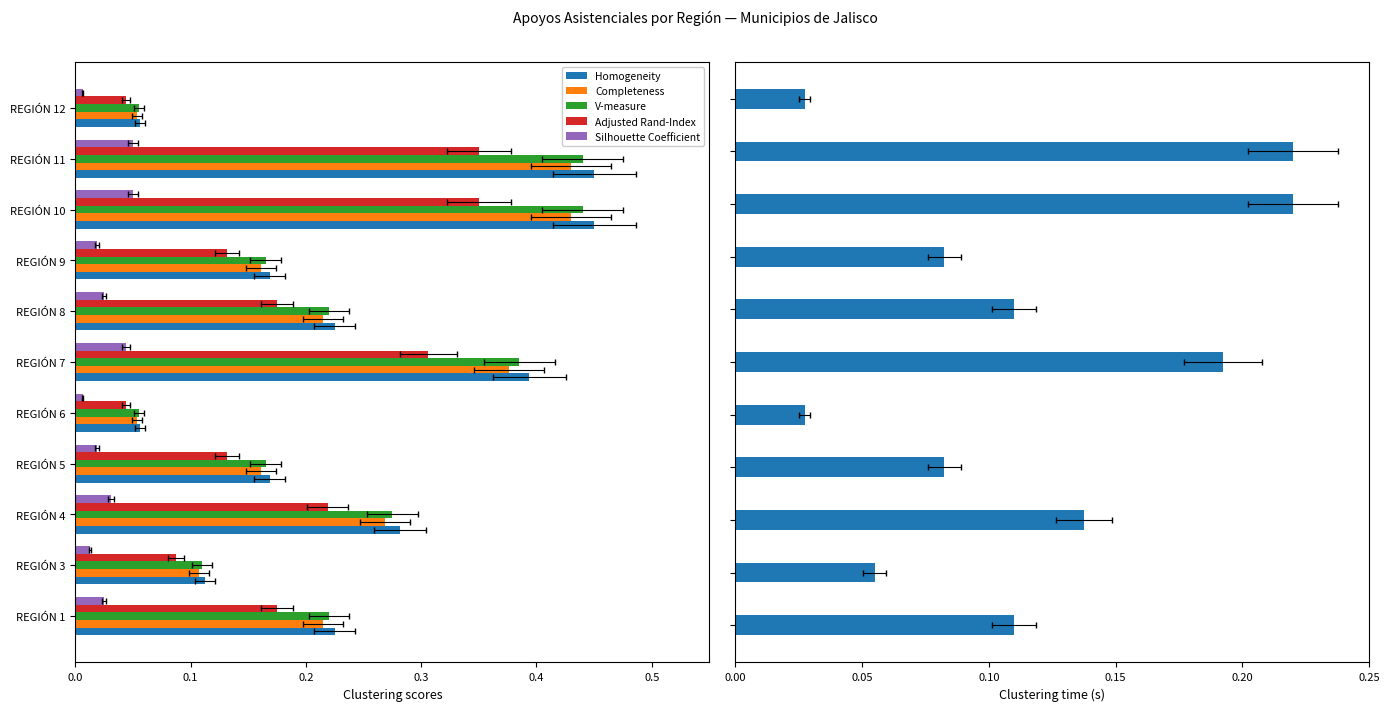

Which series has the largest range (max minus min)?

Homogeneity